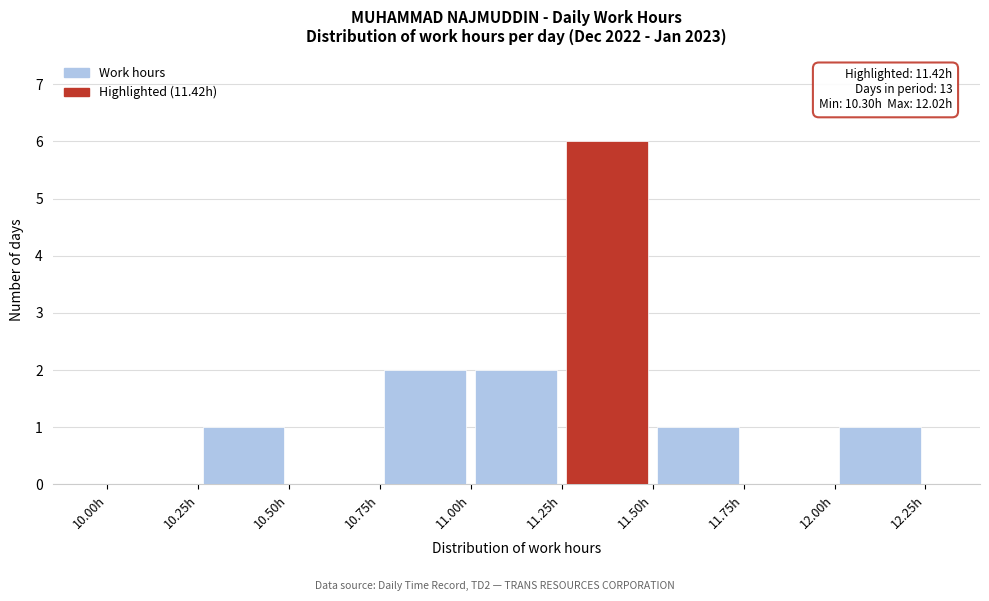

Over which range of the x-axis is the bar tallest?

11.25 to 11.50